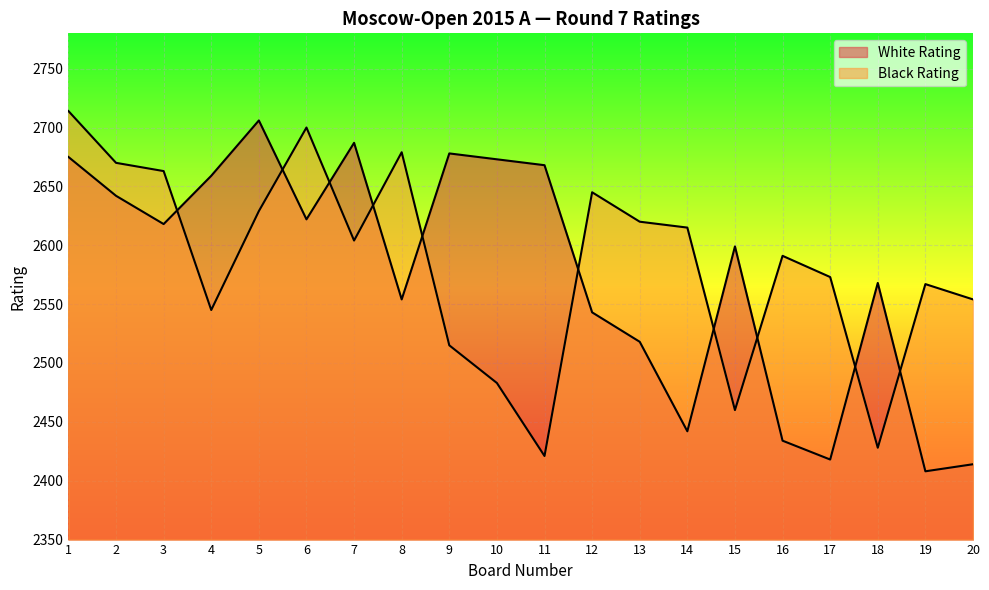

The value of White Rating at 20 is 2414. True or false?

True